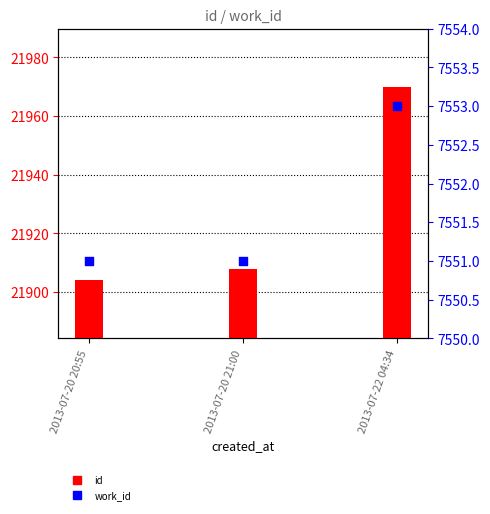

What is the total value across all series at 2013-07-20 21:00?

29459